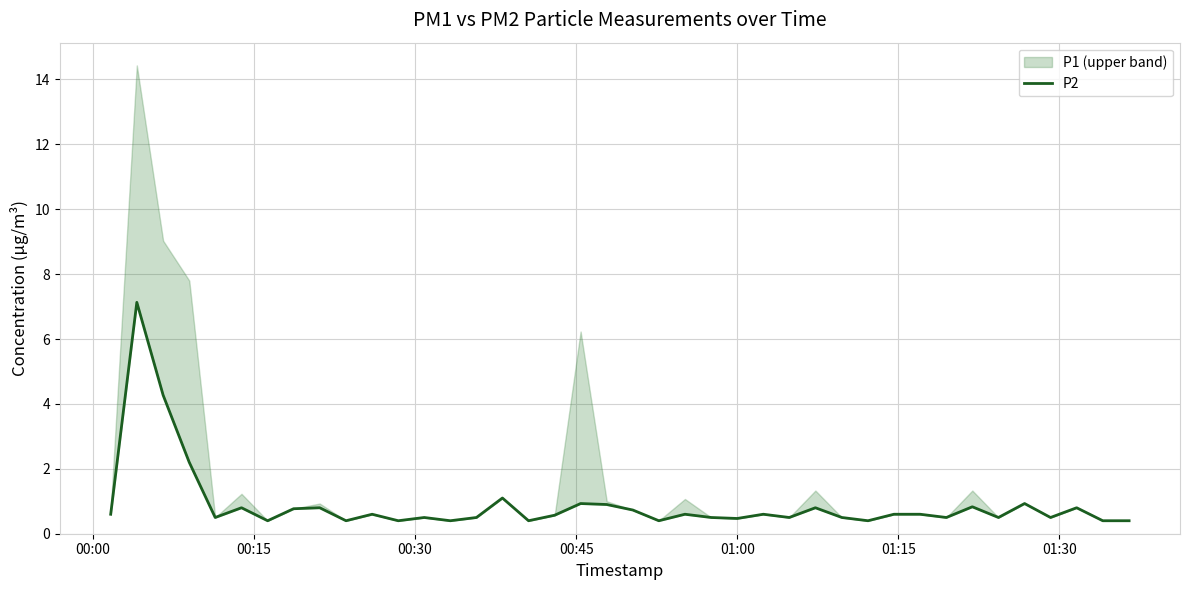

What is the difference between the second highest and second lowest values?

3.9